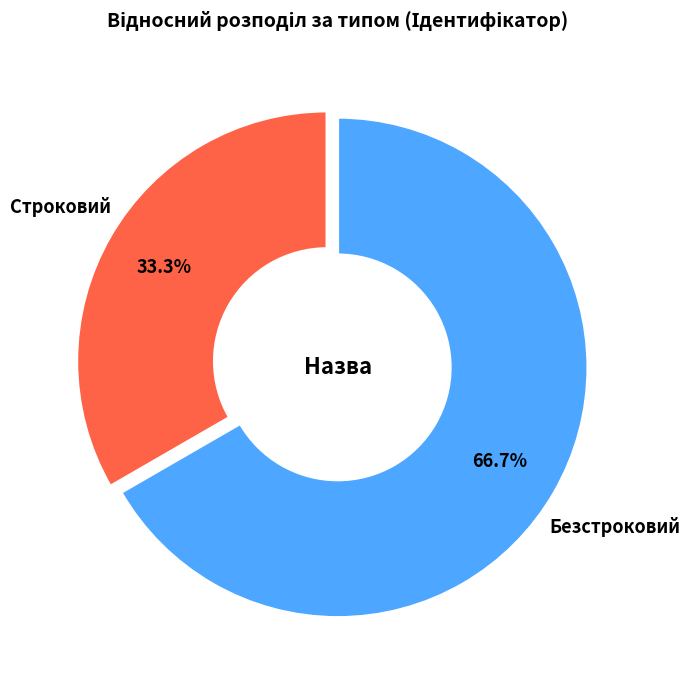

Which category has the biggest portion of the pie?

Безстроковий